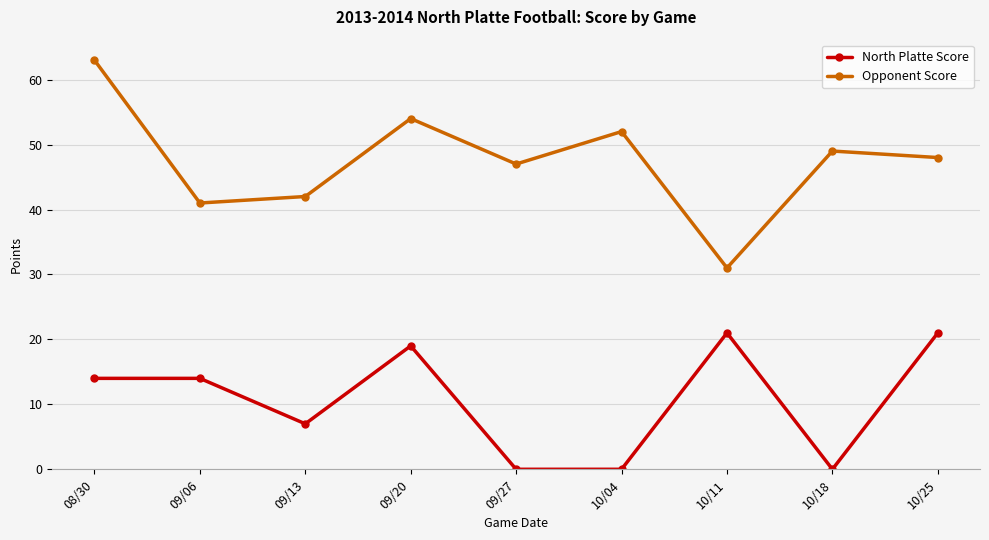

True or false: Opponent Score and North Platte Score intersect in this chart.

False